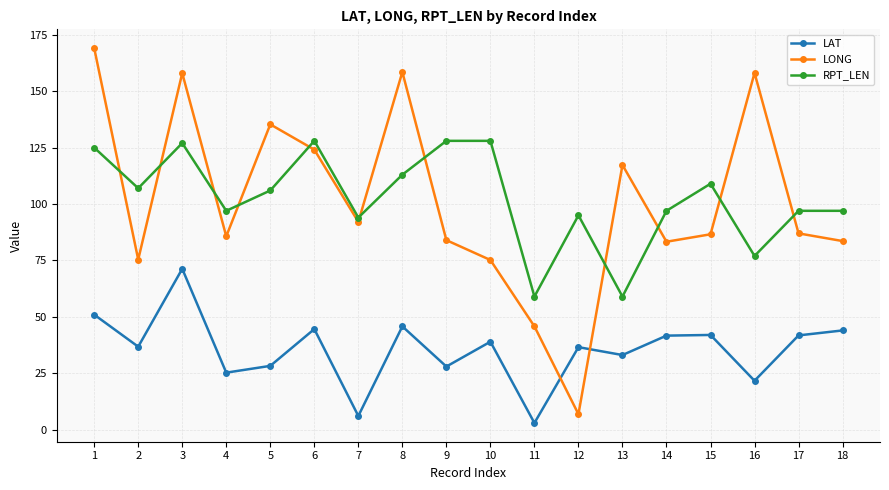

True or false: LONG and RPT_LEN cross at least once.

True